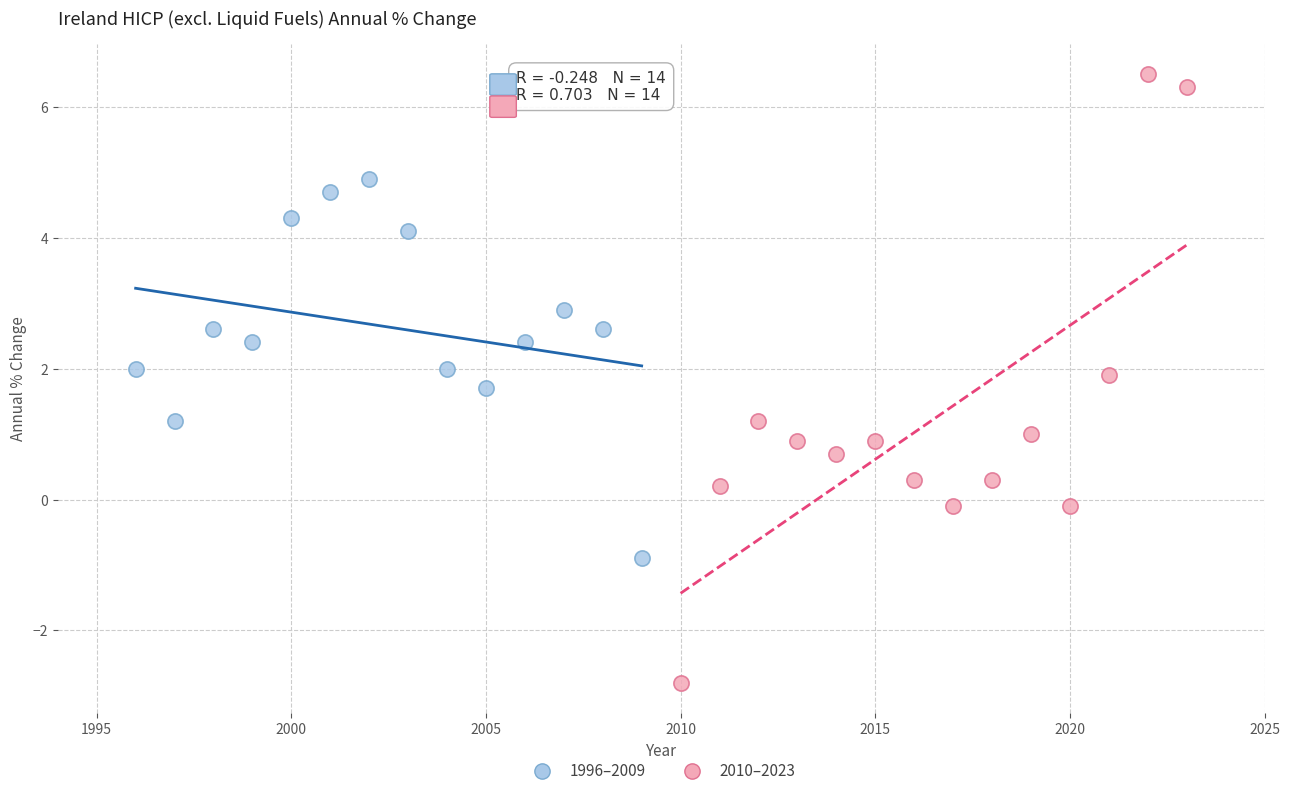

Which series reaches the minimum Y coordinate?

2010–2023